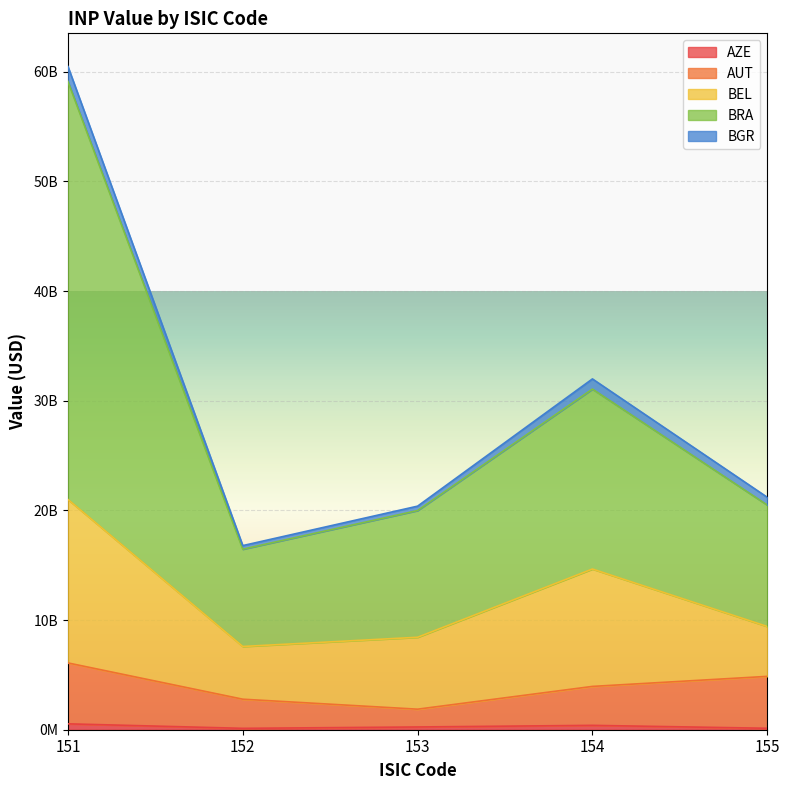

The AUT series shows 6530563356 at 154. True or false?

False